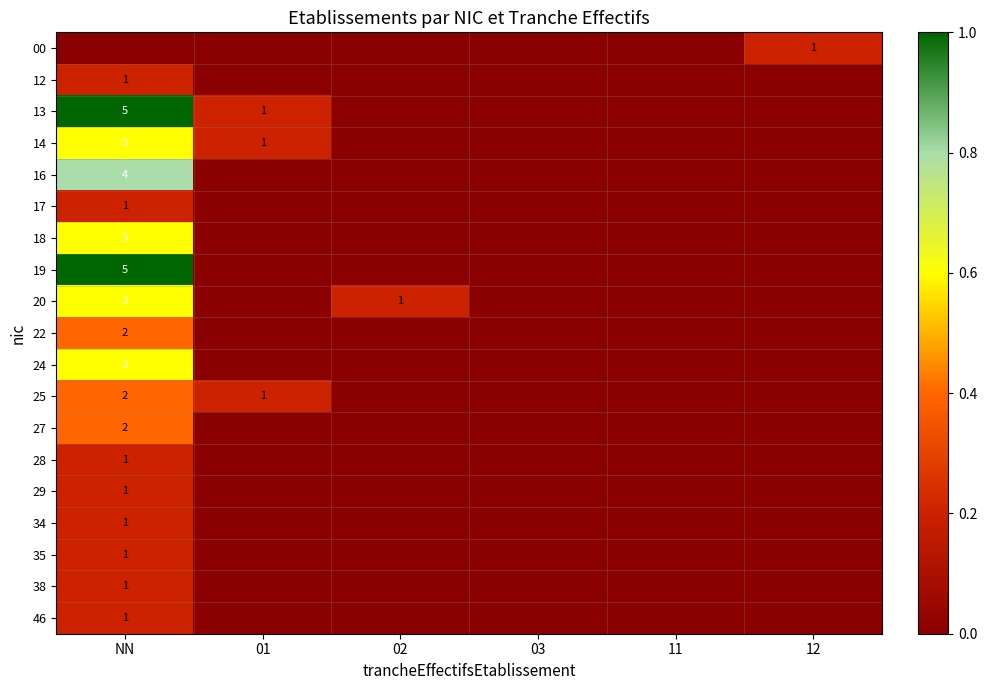

At which category is the sum across all series the highest?

NN